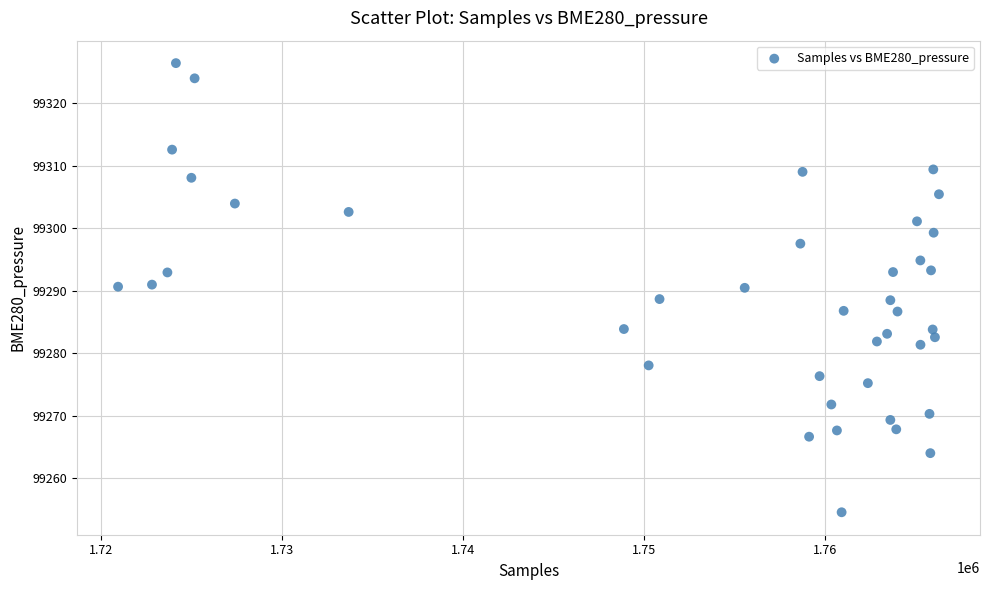

What is the range of X values (max minus min)?

45352.0